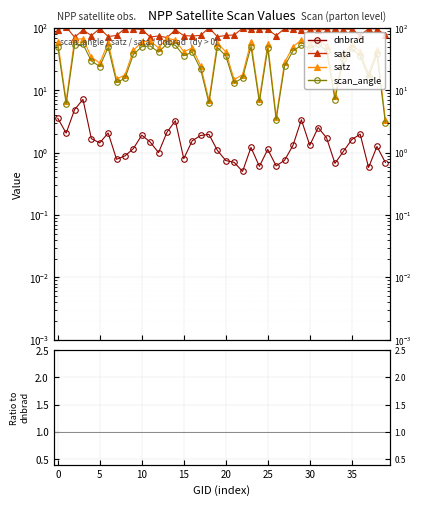

What is the total value across all series at 22?

263.9